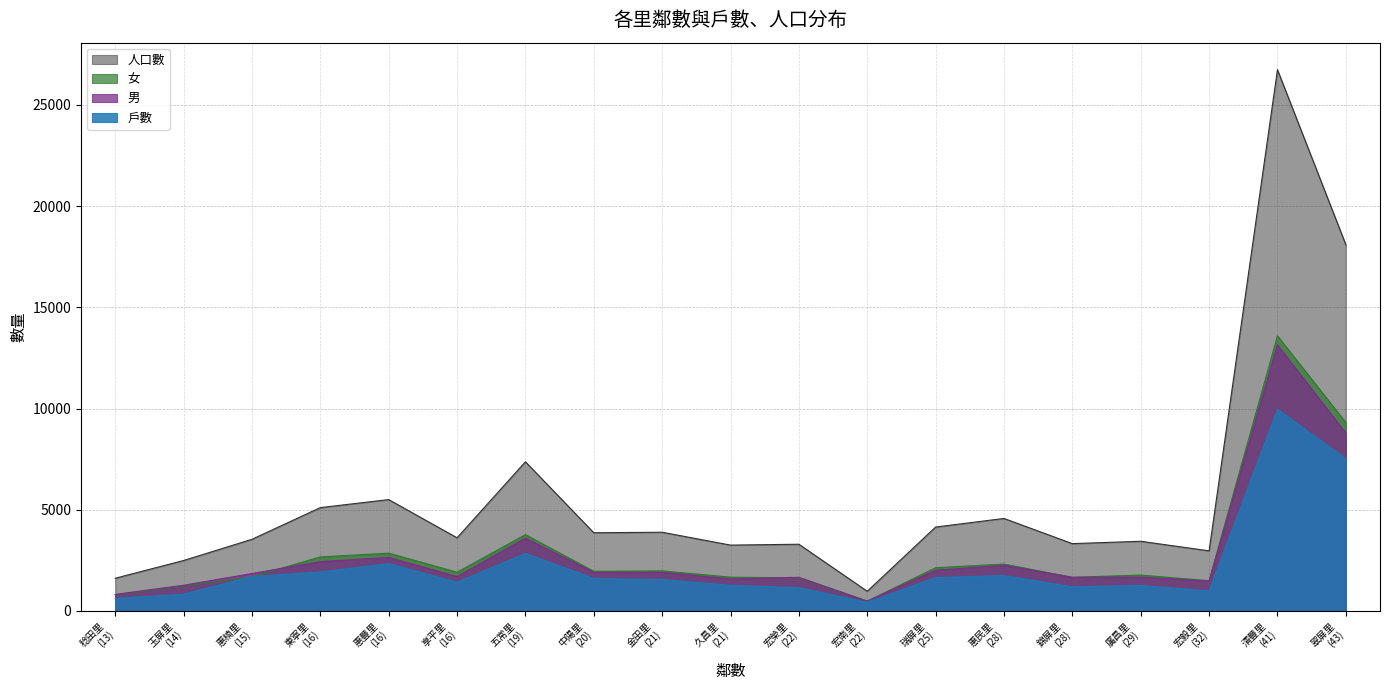

What is the highest value of the 女 series?

13590